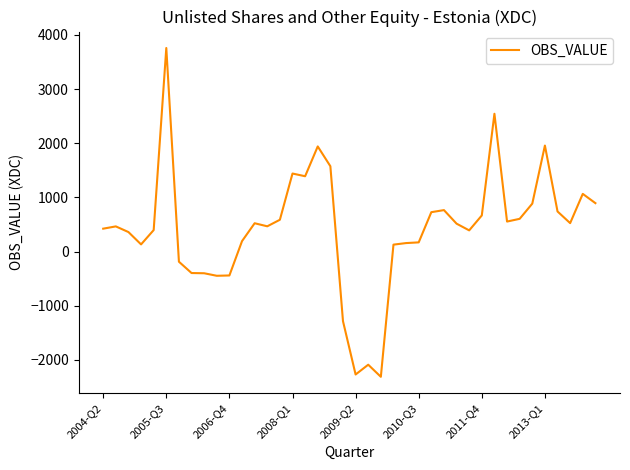

What is the maximum value shown in the chart?

3758.4